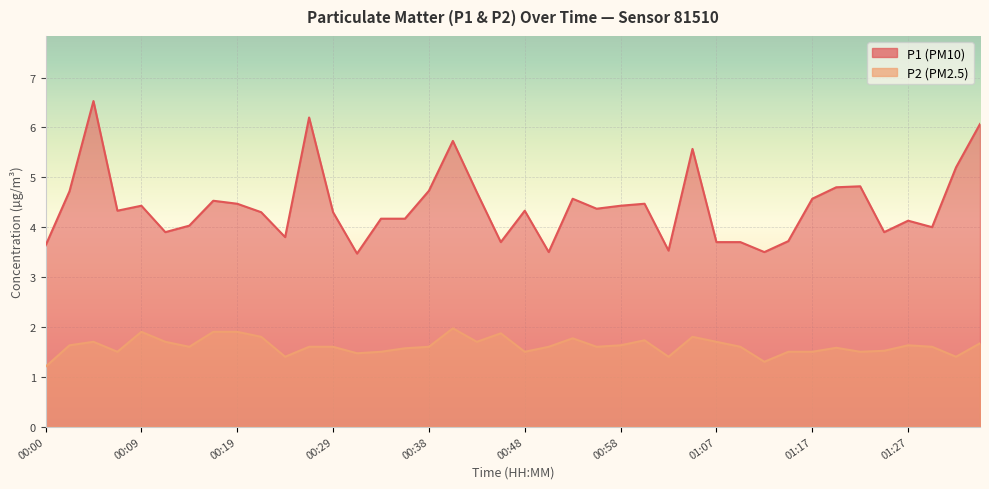

Reading left to right, extract all data points from this chart.

P1: 3.6	4.7	6.5	4.3	4.4	3.9	4.0	4.5	4.5	4.3	3.8	6.2	4.3	3.5	4.2	4.2	4.7	5.7	4.7	3.7	4.3	3.5	4.6	4.4	4.4	4.5	3.5	5.6	3.7	3.7	3.5	3.7	4.6	4.8	4.8	3.9	4.1	4.0	5.2	6.1
P2: 1.2	1.6	1.7	1.5	1.9	1.7	1.6	1.9	1.9	1.8	1.4	1.6	1.6	1.5	1.5	1.6	1.6	2.0	1.7	1.9	1.5	1.6	1.8	1.6	1.6	1.7	1.4	1.8	1.7	1.6	1.3	1.5	1.5	1.6	1.5	1.5	1.6	1.6	1.4	1.7